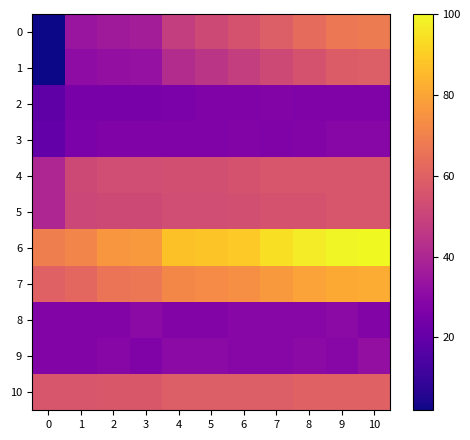

Which series has the largest total across all categories?

6